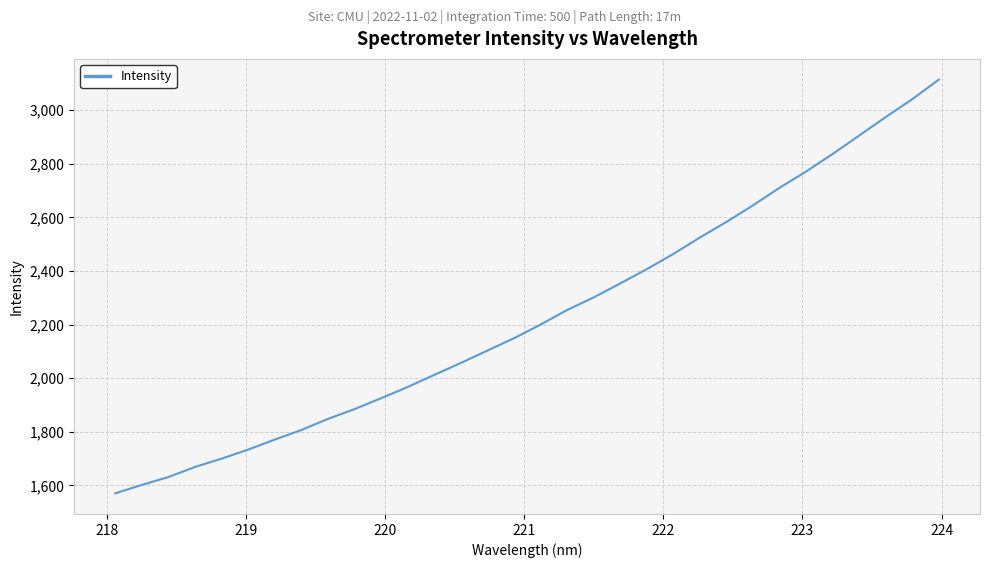

Reading left to right, extract all data points from this chart.

1570.9	1602.2	1631.7	1669.2	1700.3	1734.0	1771.4	1807.2	1848.6	1885.0	1925.7	1967.5	2012.7	2057.1	2103.4	2149.4	2200.3	2254.7	2301.6	2353.6	2407.2	2463.7	2525.1	2583.3	2644.9	2710.6	2771.2	2836.7	2905.4	2974.3	3040.9	3114.0